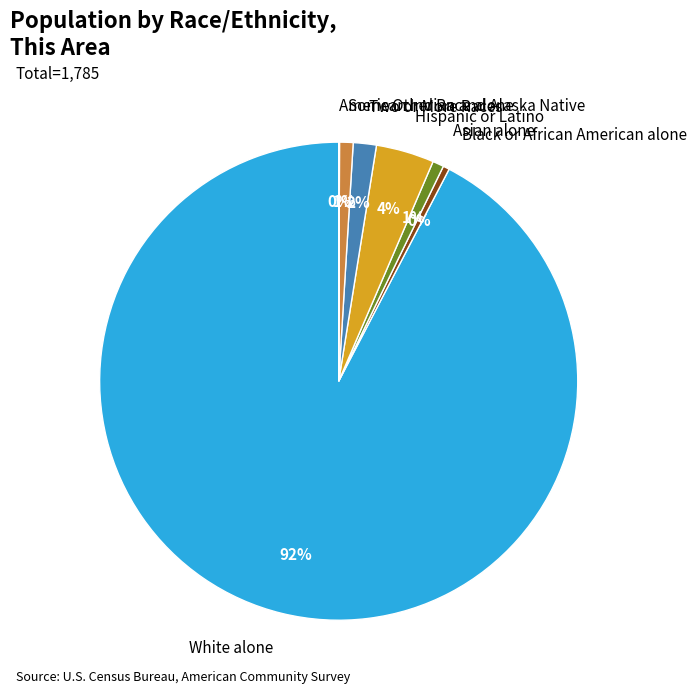

To the nearest percent, what is the difference between the largest and smallest slice percentages?

92%